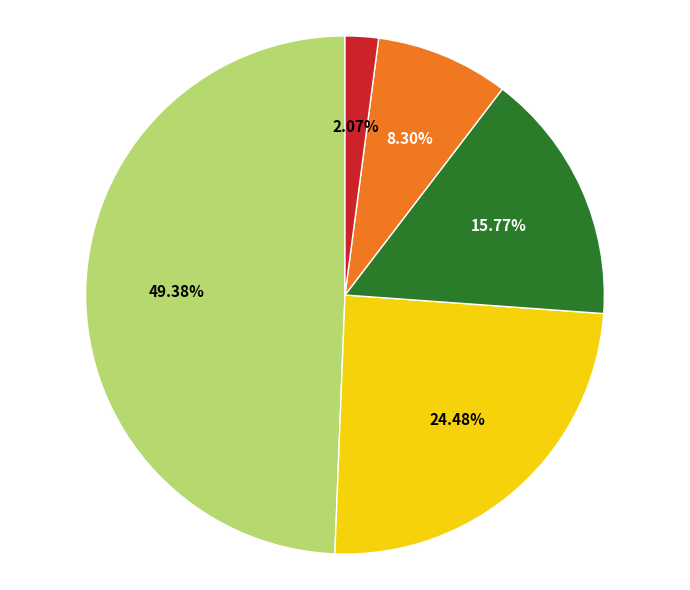

Does any single category account for the majority?

No